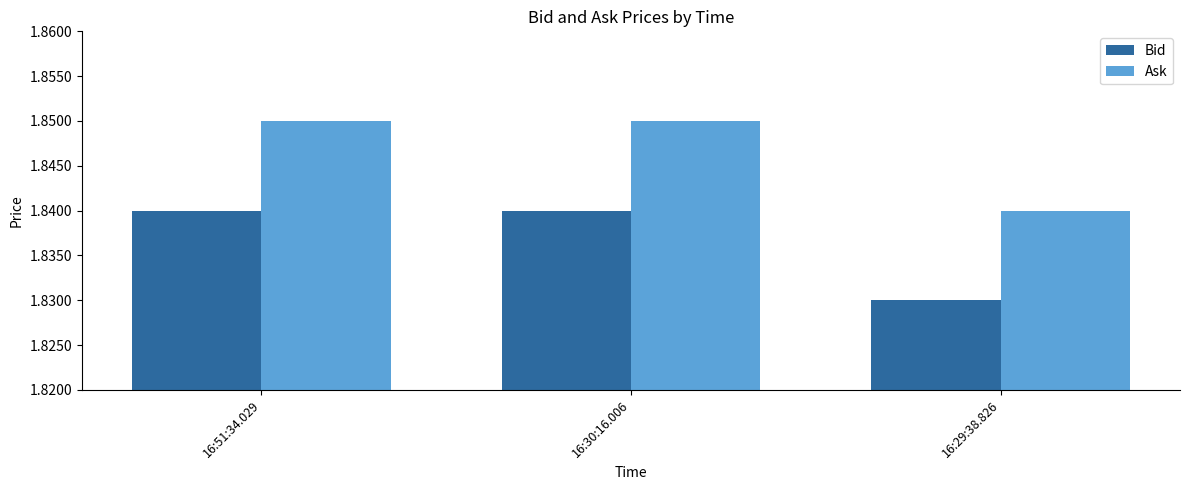

List the series in order of their overall mean, lowest first.

Bid, Ask